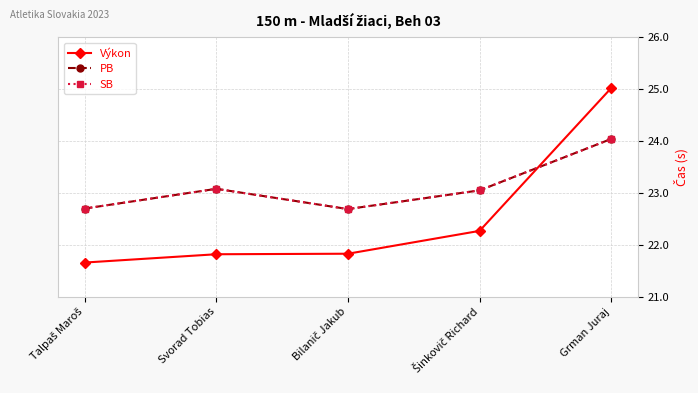

The value of SB at Šinkovič Richard is 23.1. True or false?

True